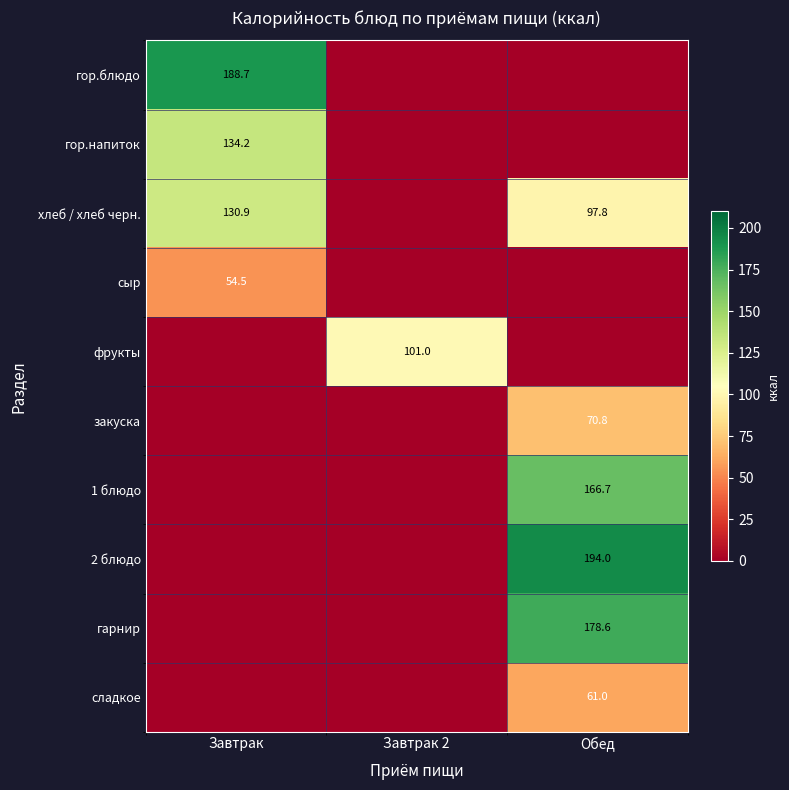

The фрукты series shows 101.0 at Завтрак 2. True or false?

True